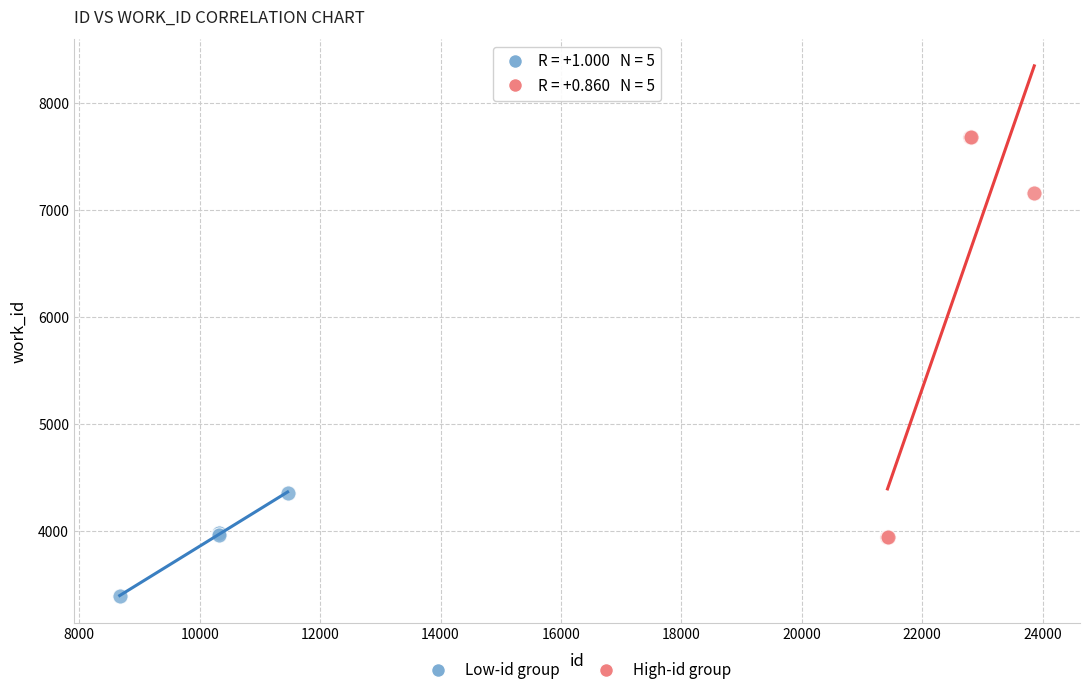

Which series contains the highest Y value?

High-id group